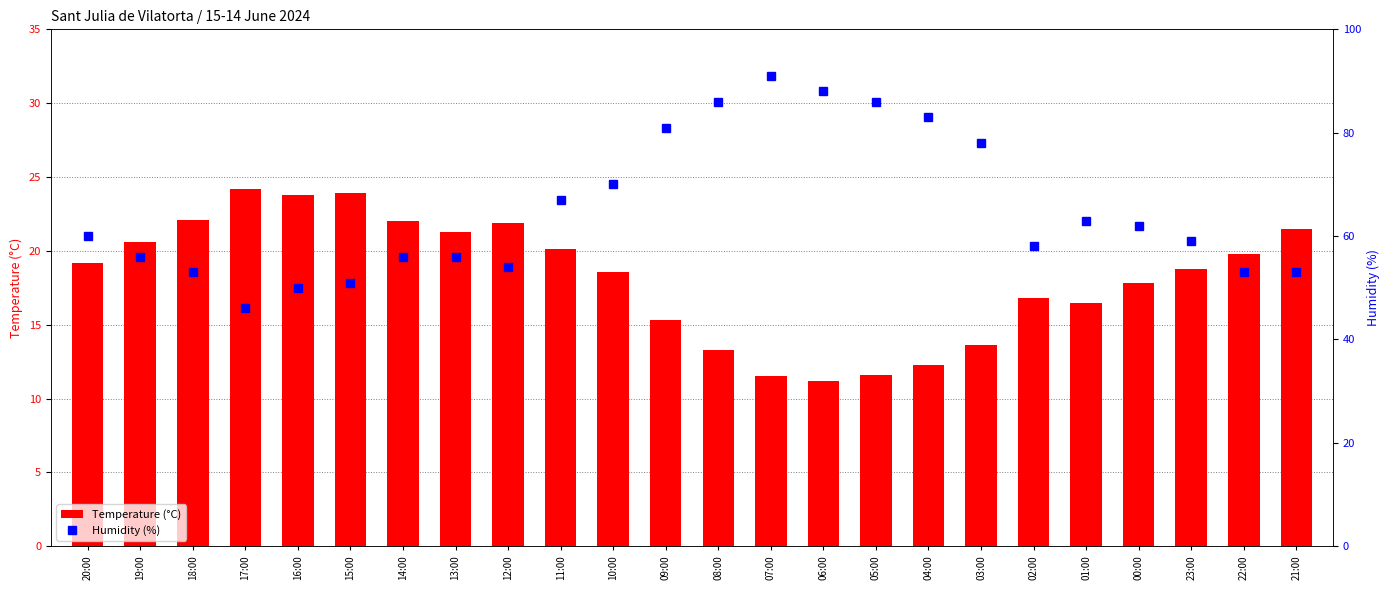

List the series in order of their peak value, lowest first.

Temperature (°C), Humidity (%)